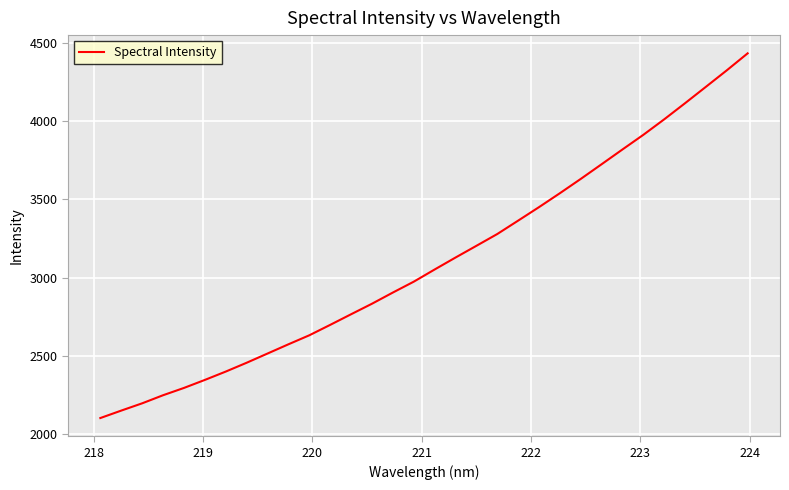

Count the number of data series in this chart.

1